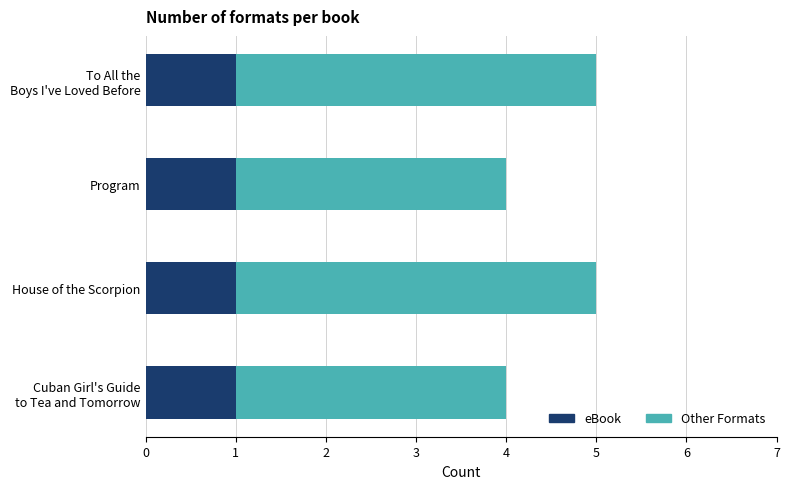

At how many categories does at least one series exceed 2?

4